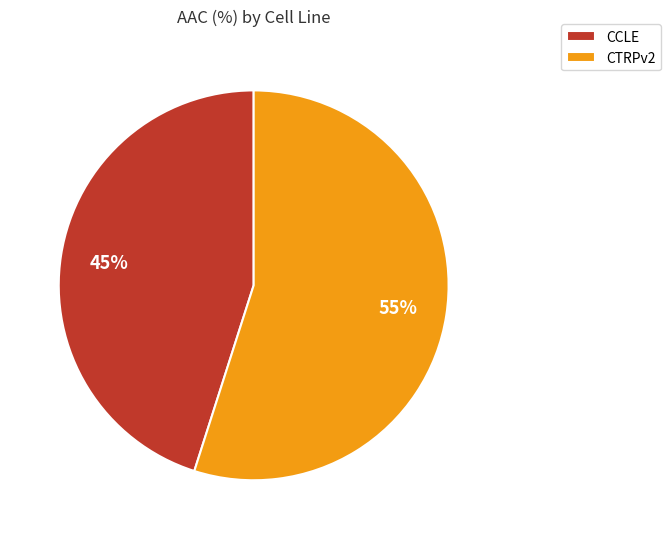

Between CTRPv2 and CCLE, which is larger?

CTRPv2